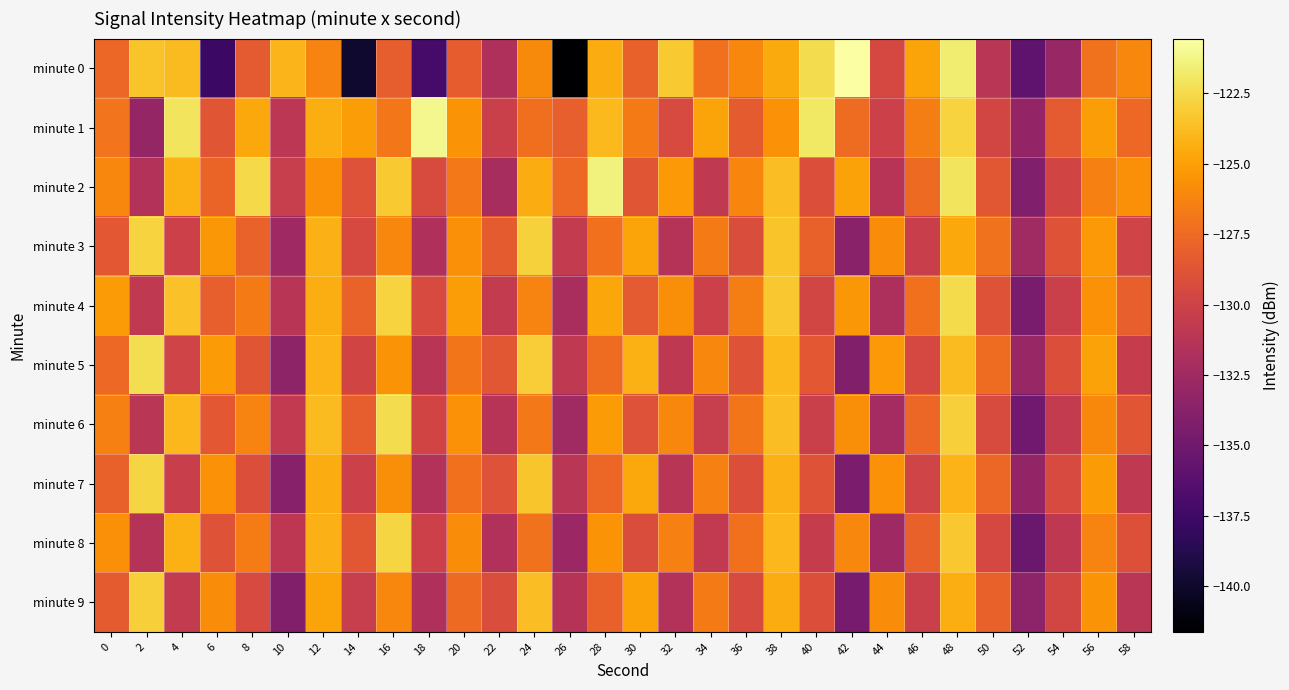

List the series in order of their peak value, lowest first.

minute 9, minute 3, minute 7, minute 8, minute 4, minute 6, minute 5, minute 2, minute 1, minute 0